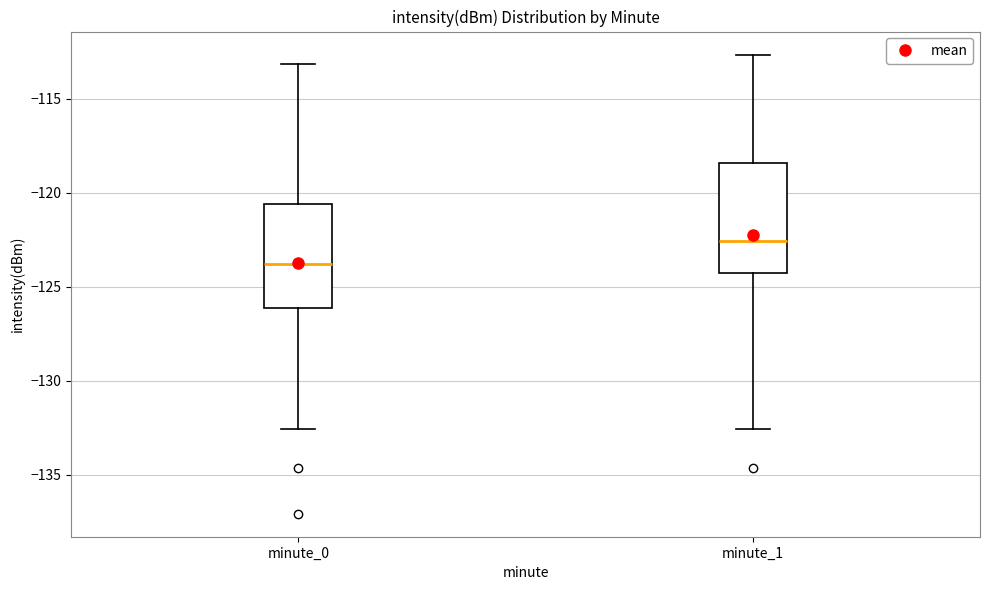

Which box has the highest median line?

minute_1